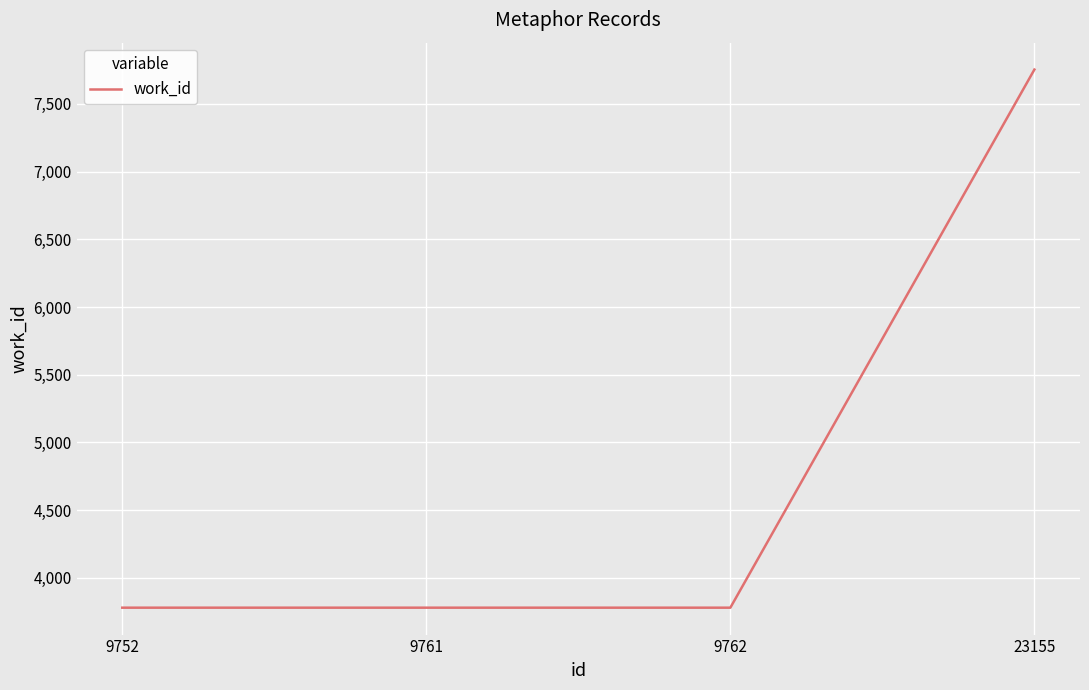

How many distinct data groups are displayed?

1